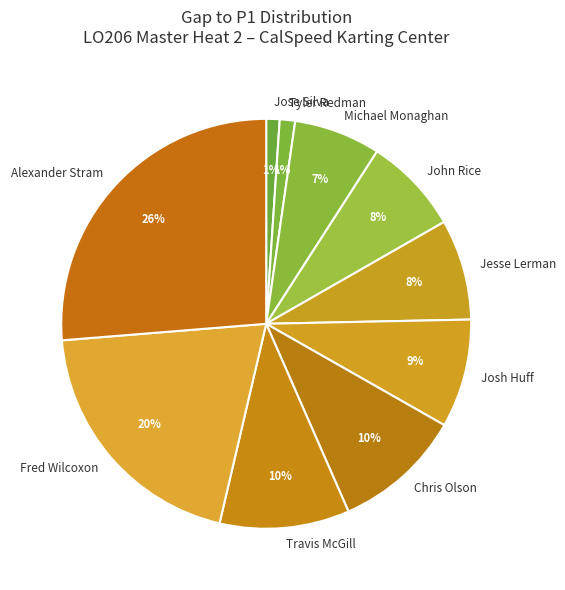

To the nearest percent, what is the average slice percentage?

10%